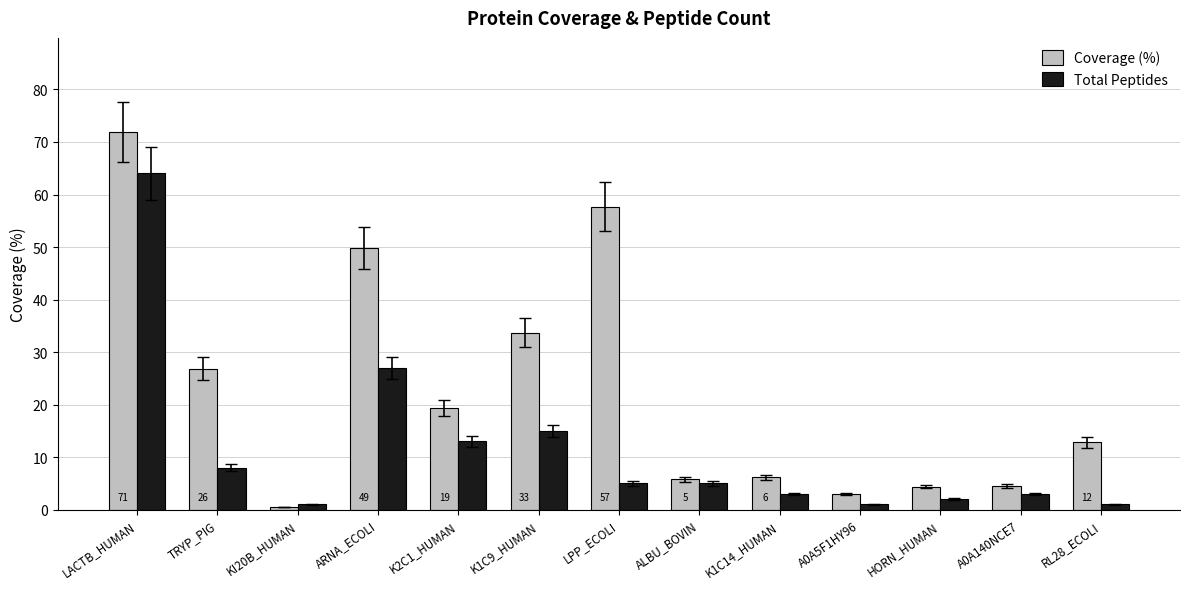

At which category does the chart reach its peak across all series?

LACTB_HUMAN